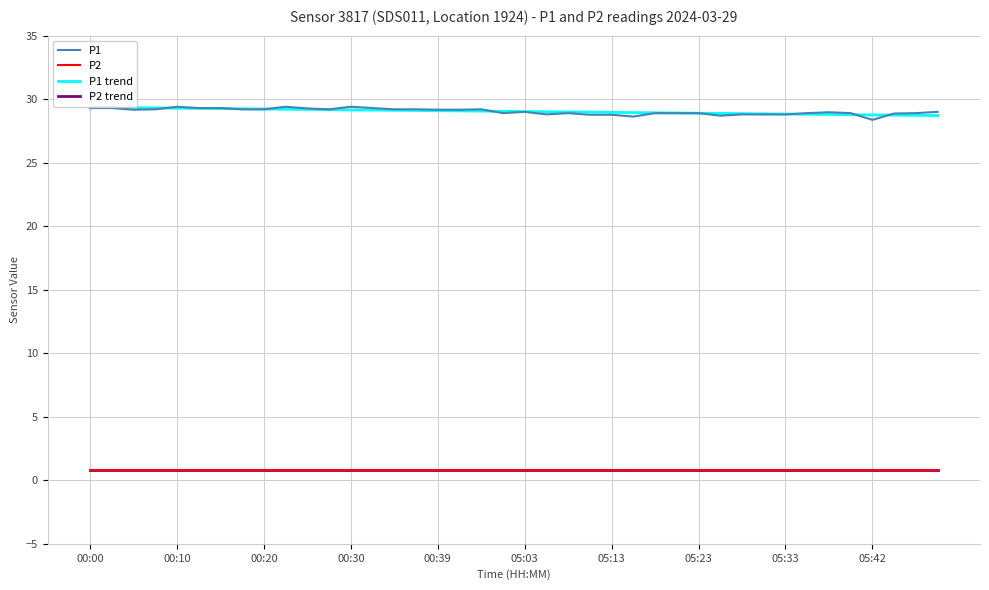

Which series has the largest total across all categories?

P1